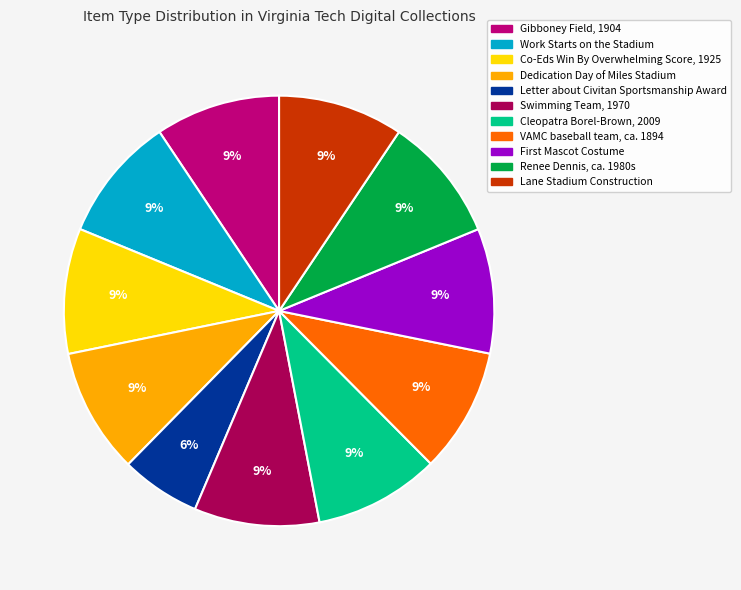

Is the sum of Co-Eds Win By Overwhelming Score, 1925 and Cleopatra Borel-Brown, 2009 greater than half?

No